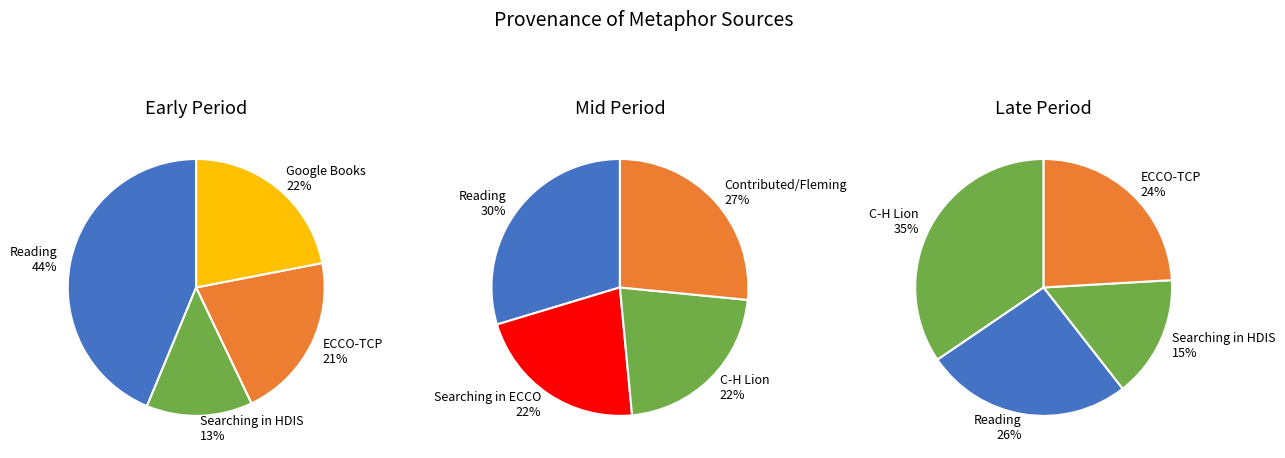

Is there a majority slice in this chart?

No